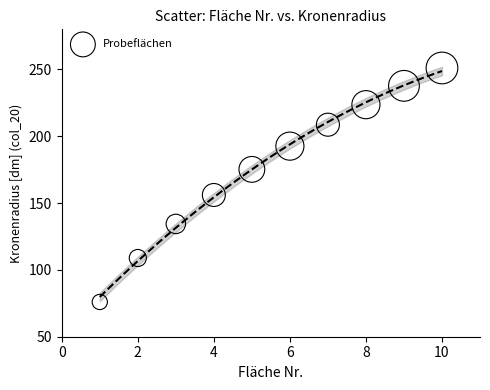

What is the average X value?

5.5